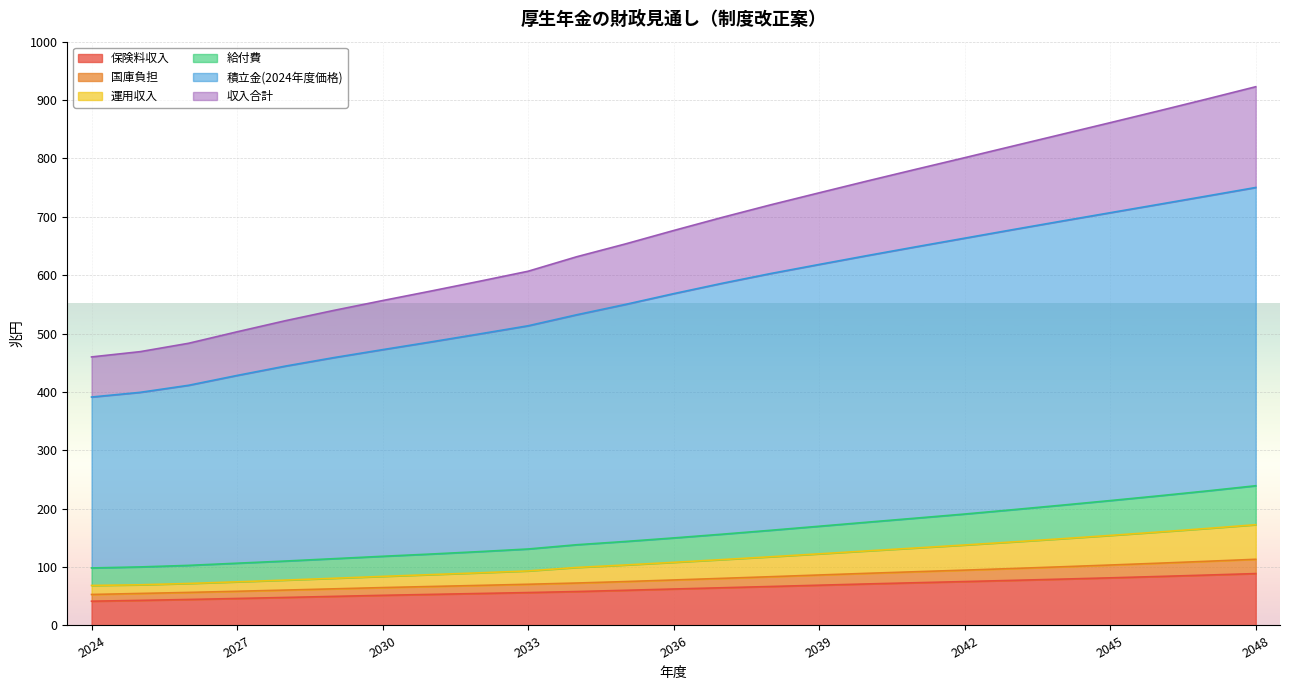

The value of 保険料収入 at 2048 is 140.9. True or false?

False